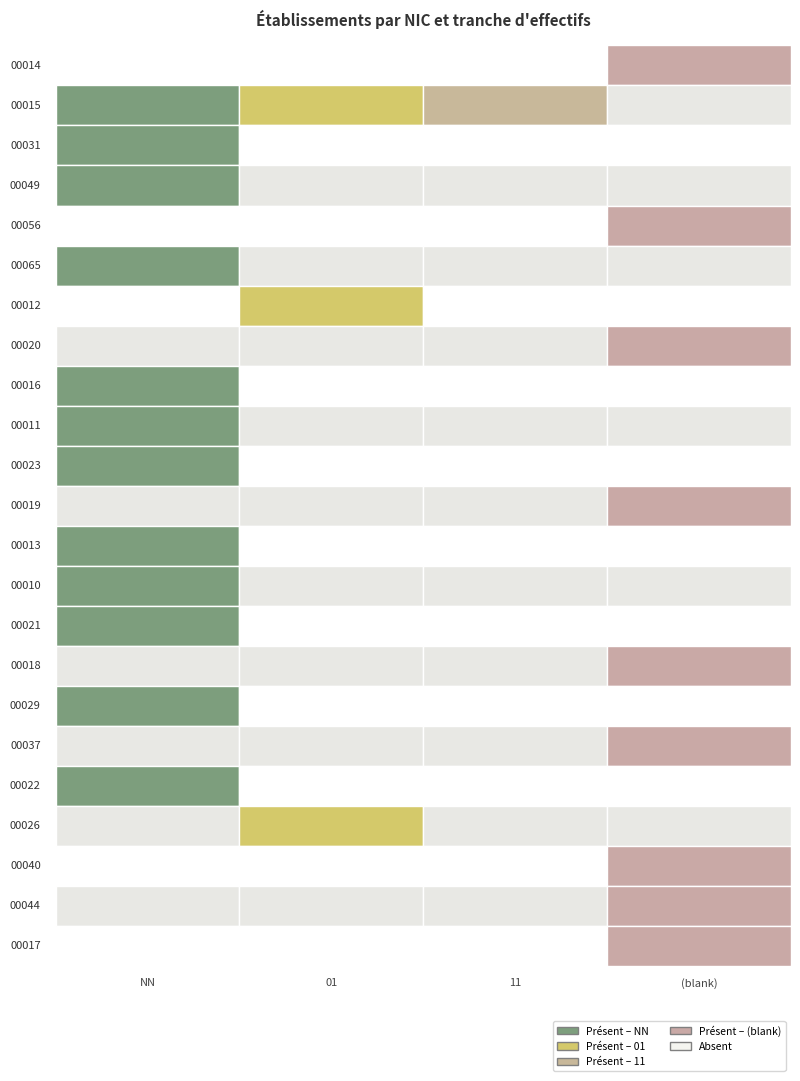

At , list the series in order from largest to smallest.

00014, 00056, 00020, 00019, 00018, 00037, 00040, 00044, 00017, 00015, 00031, 00049, 00065, 00012, 00016, 00011, 00023, 00013, 00010, 00021, 00029, 00022, 00026